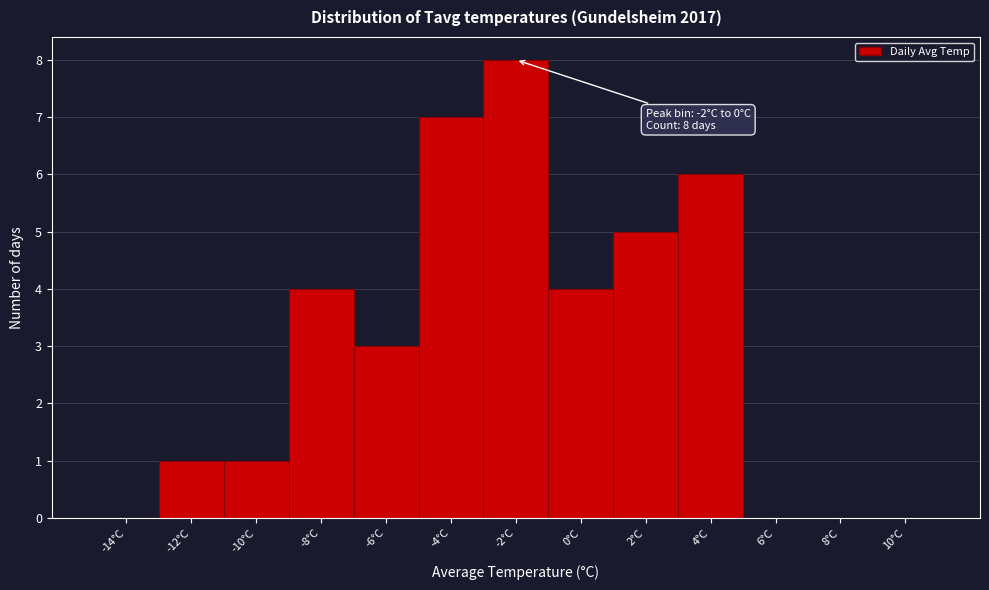

Reading right to left, transcribe all the data shown in this chart.

10°C=0	8°C=0	6°C=0	4°C=6	2°C=5	0°C=4	-2°C=8	-4°C=7	-6°C=3	-8°C=4	-10°C=1	-12°C=1	-14°C=0